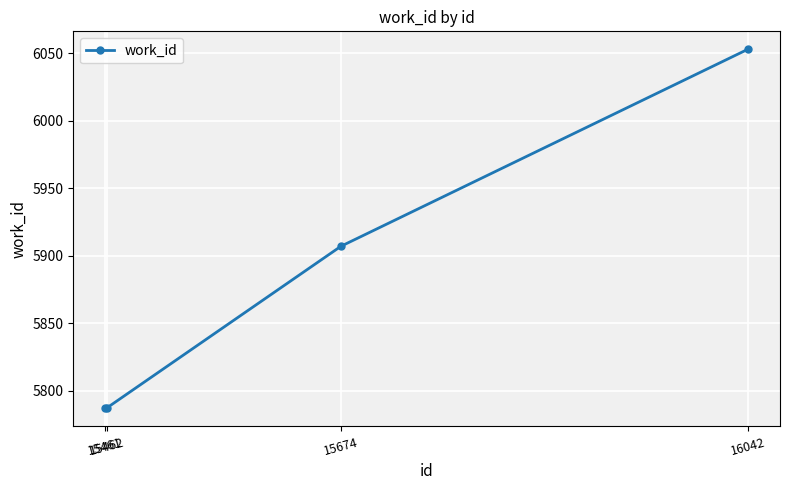

Reading right to left, what are all the values shown in this chart?

6053	5907	5787	5787